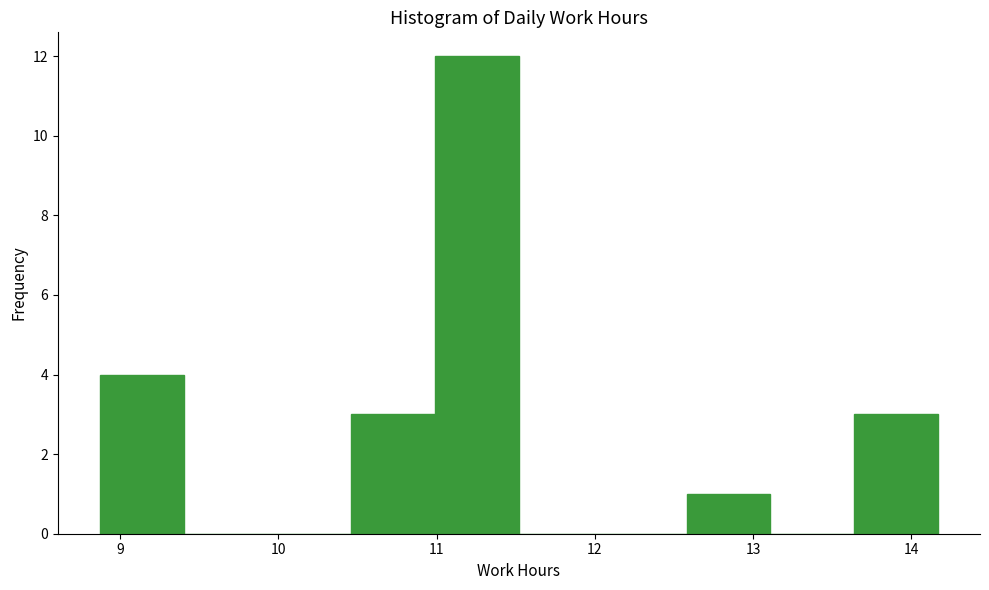

Reading left to right, list every bar in this chart as the range it spans on the x-axis followed by its height. Neither the bar edges nor the heights are printed on the chart, so give them approximately, as read against the axes.

8.87 to 9.40: 4
9.40 to 9.93: 0
9.93 to 10.46: 0
10.46 to 10.99: 3
10.99 to 11.52: 12
11.52 to 12.05: 0
12.05 to 12.58: 0
12.58 to 13.11: 1
13.11 to 13.64: 0
13.64 to 14.17: 3